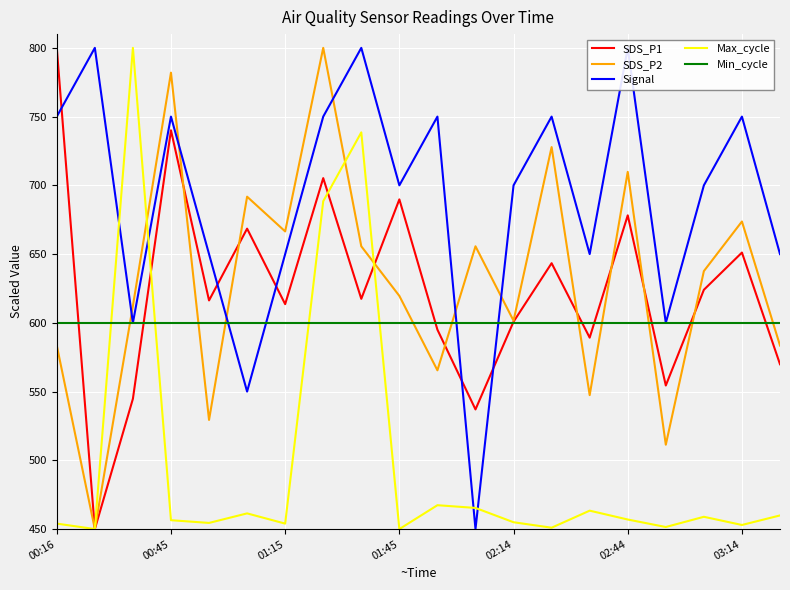

What is the lowest value of the Max_cycle series?

450.0